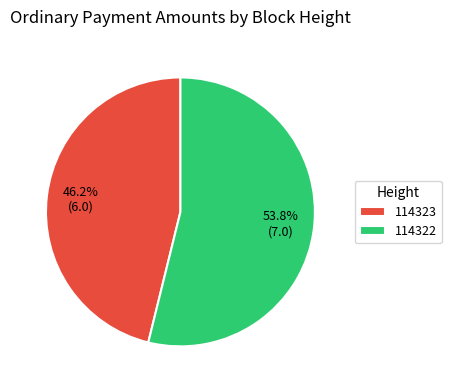

Rank the categories by value from highest to lowest.

114322, 114323